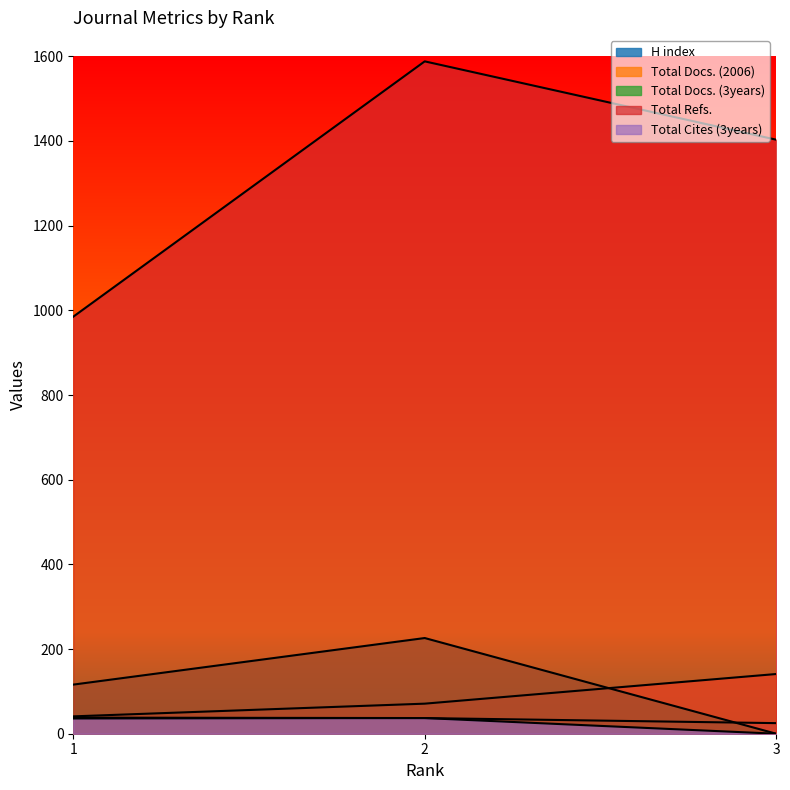

At which label does H index first exceed 37?

1